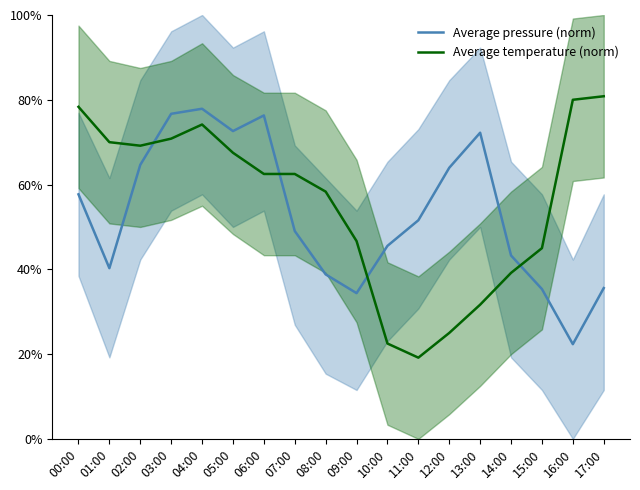

Which category has the highest value in the Average pressure (norm) series?

04:00